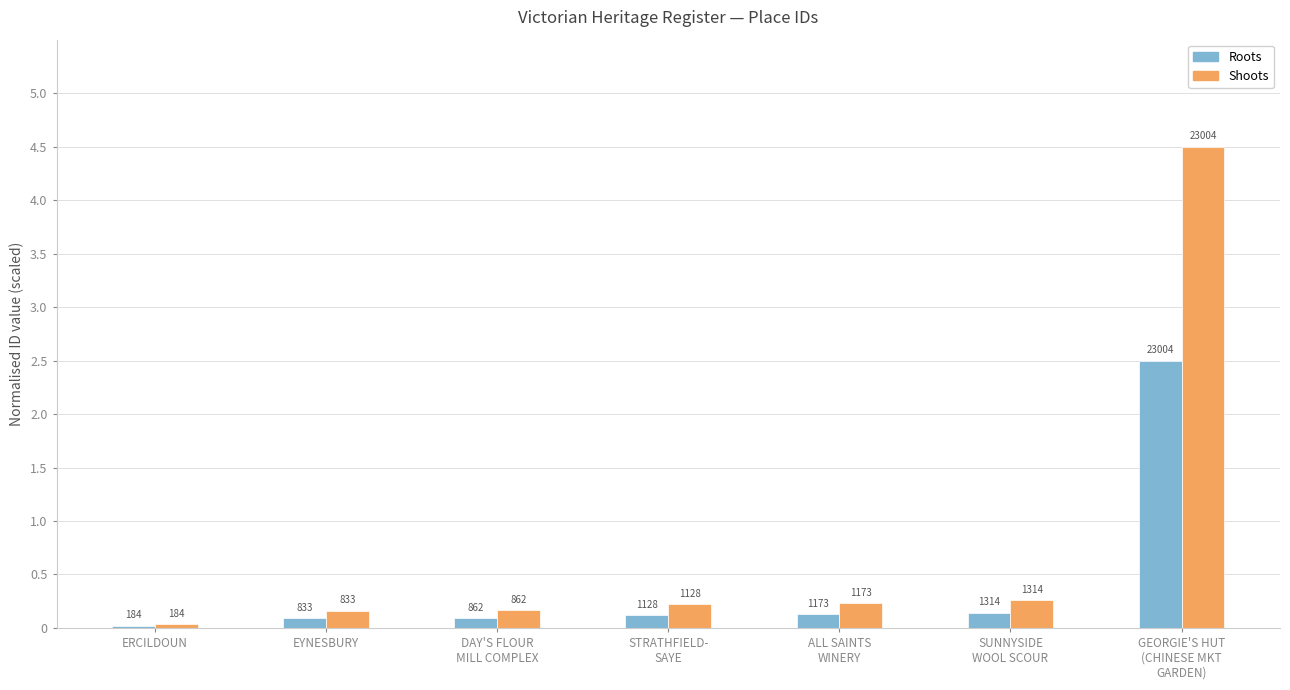

True or false: ID (normalised, secondary) has a value of 0.5 at SUNNYSIDE
WOOL SCOUR.

False